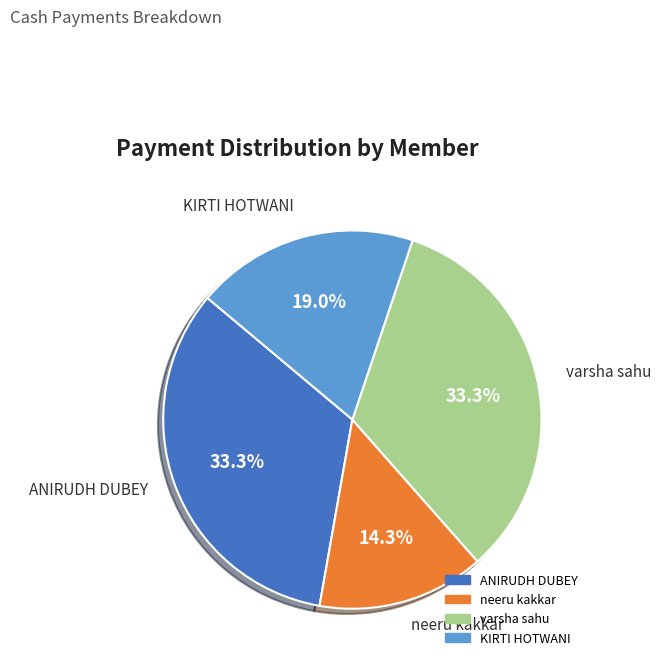

Count the number of slices in the pie.

4